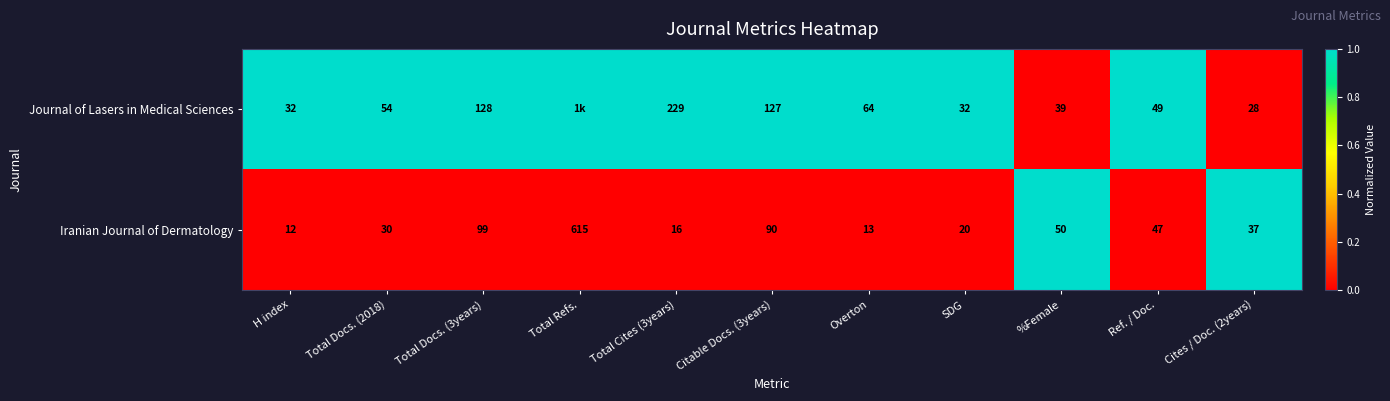

What is the maximum value shown in the chart?

1